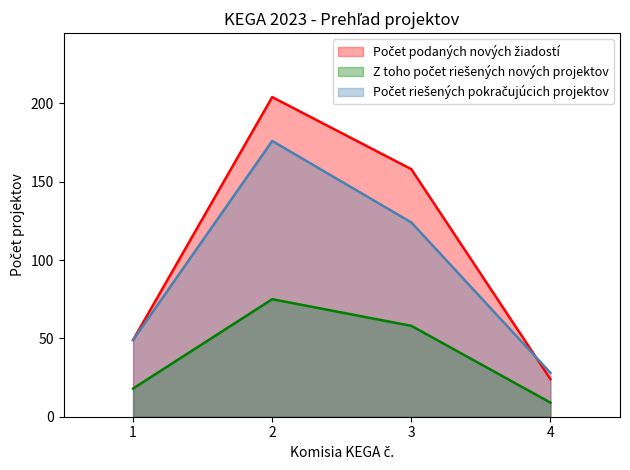

The value of Počet riešených pokračujúcich projektov at 3 is 72. True or false?

False